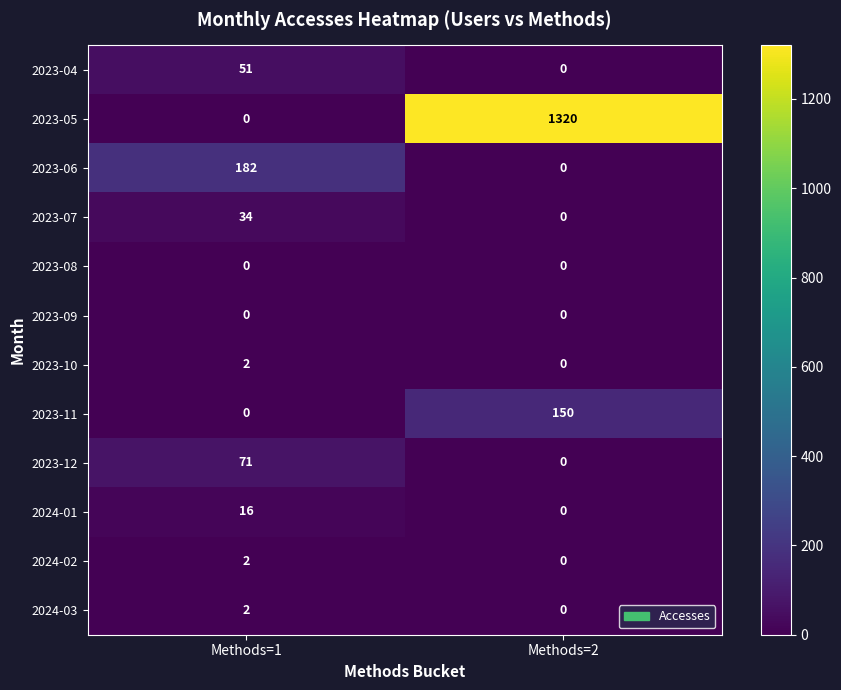

Rank the categories by 2023-05 value from lowest to highest.

Methods=1, Methods=2